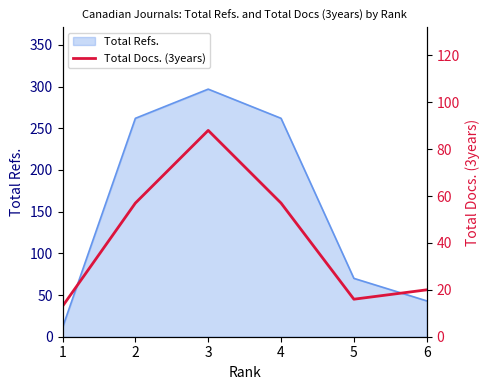

How many interior local peaks (higher than both neighbors) does the data have?

1